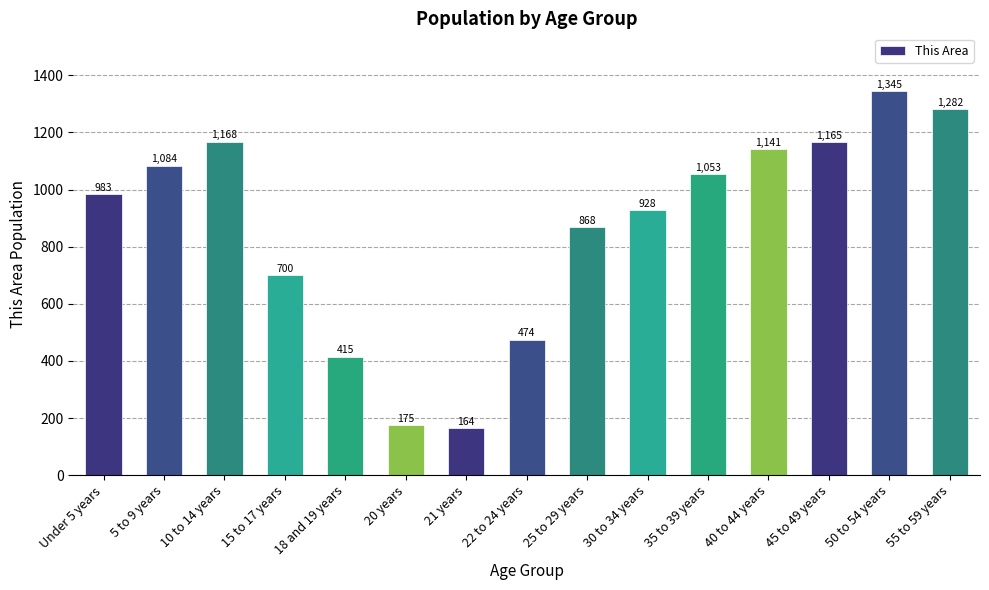

List the labels in order of value, largest first.

50 to 54 years, 55 to 59 years, 10 to 14 years, 45 to 49 years, 40 to 44 years, 5 to 9 years, 35 to 39 years, Under 5 years, 30 to 34 years, 25 to 29 years, 15 to 17 years, 22 to 24 years, 18 and 19 years, 20 years, 21 years